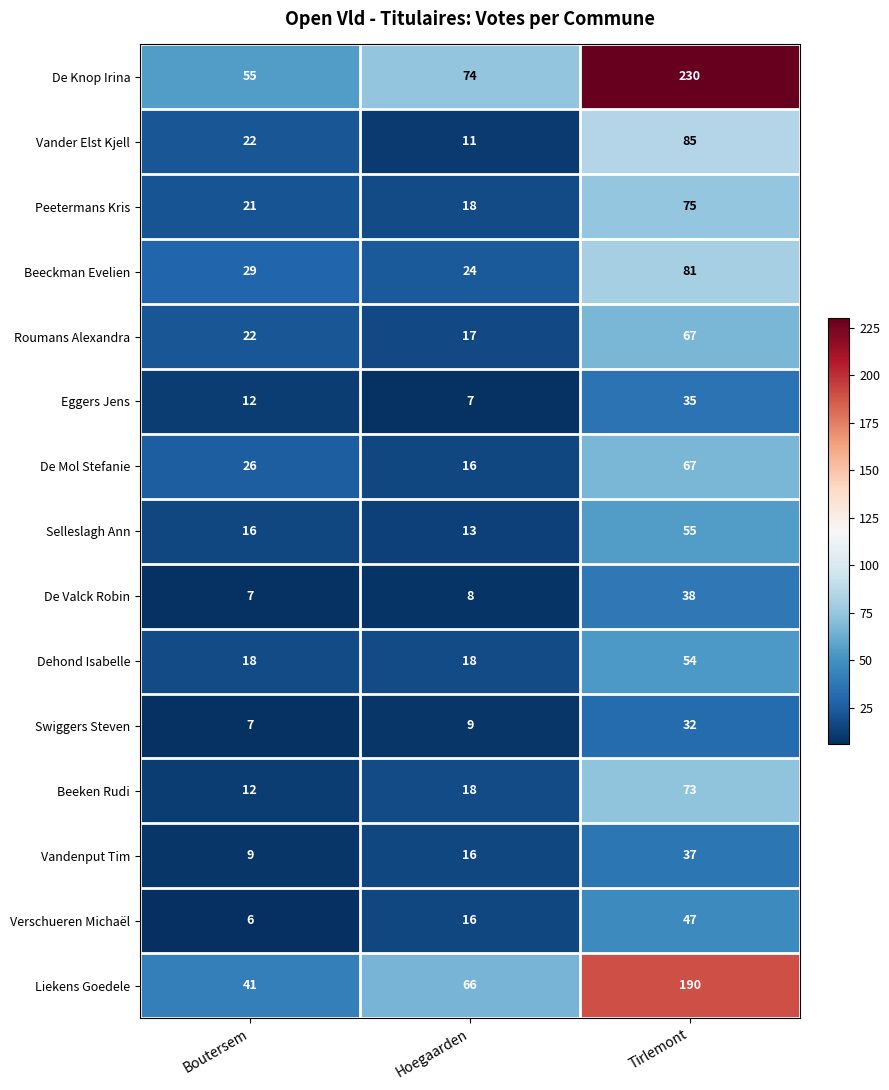

How many data points in Dehond Isabelle are above 18?

1